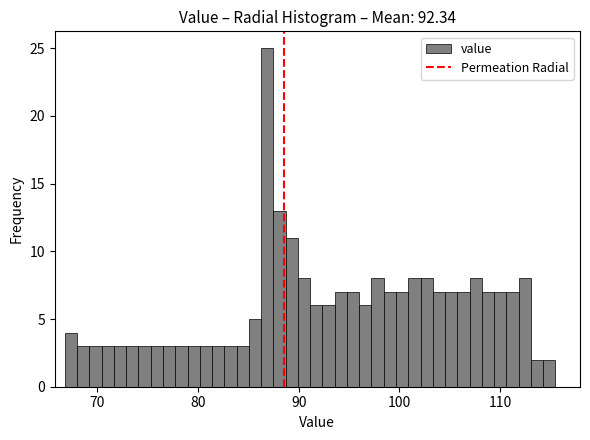

Read against the x-axis, roughly where is the centre of the tallest bar?

87